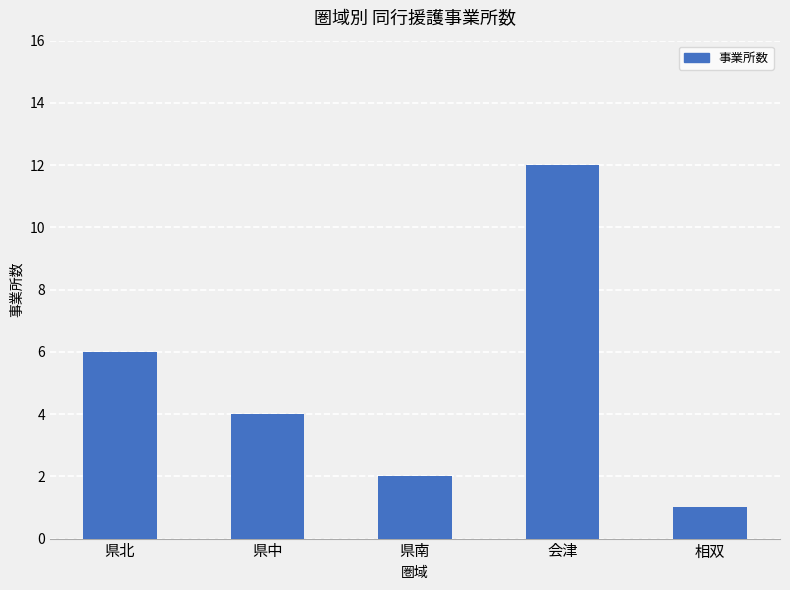

List the labels in order of value, largest first.

会津, 県北, 県中, 県南, 相双